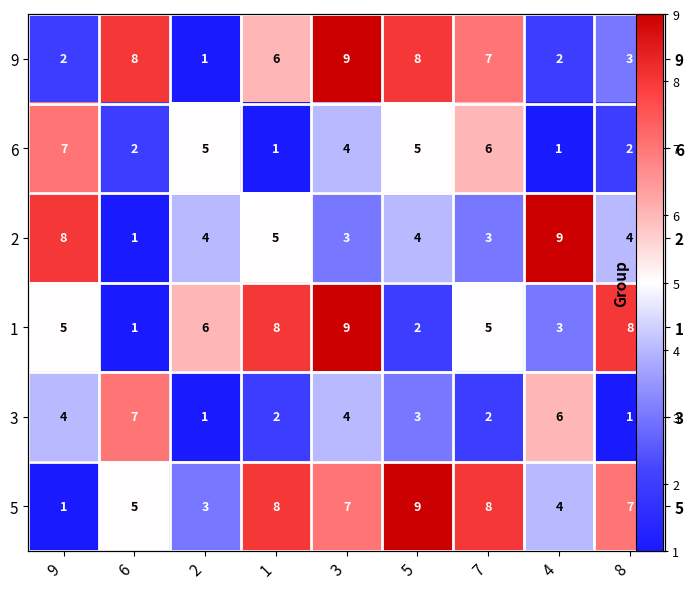

At which label is 5 closest to 5?

6